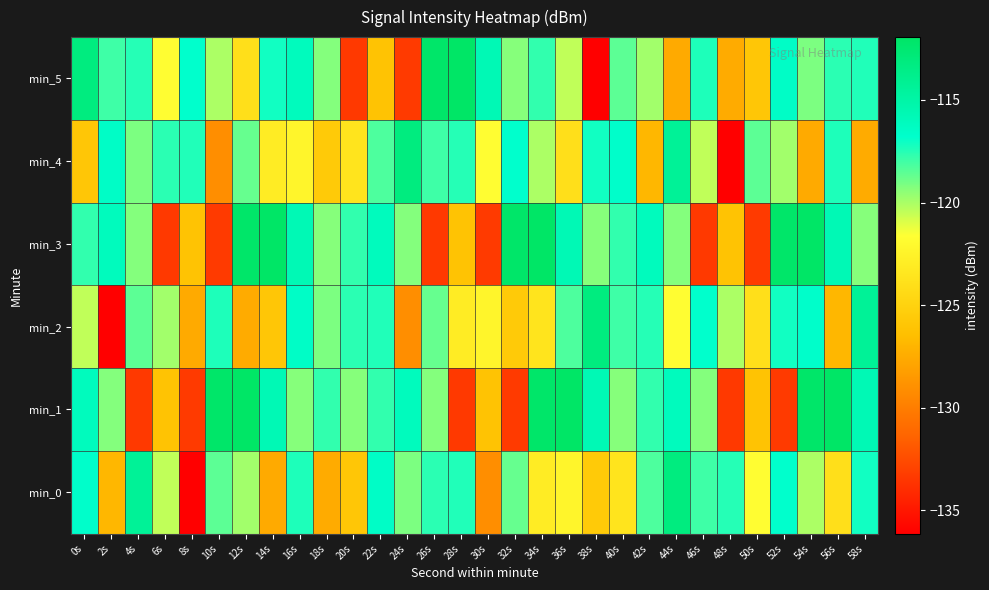

Reading left to right, what are all the values shown in this chart?

min_0: 0s=-116.7	2s=-126.9	4s=-114.3	6s=-120.4	8s=-136.1	10s=-118.5	12s=-119.9	14s=-127.6	16s=-117.4	18s=-127.5	20s=-125.9	22s=-116.5	24s=-119.2	26s=-117.6	28s=-117.4	30s=-129.1	32s=-118.7	34s=-123.1	36s=-122.4	38s=-125.7	40s=-123.7	42s=-118.2	44s=-113.1	46s=-118.0	48s=-117.5	50s=-121.8	52s=-116.8	54s=-120.1	56s=-124.0	58s=-117.1
min_1: 0s=-116.1	2s=-119.3	4s=-133.4	6s=-126.1	8s=-133.4	10s=-112.1	12s=-111.9	14s=-115.7	16s=-119.3	18s=-117.7	20s=-119.3	22s=-117.7	24s=-116.1	26s=-119.3	28s=-133.4	30s=-126.1	32s=-133.4	34s=-112.1	36s=-111.9	38s=-115.7	40s=-119.3	42s=-117.7	44s=-116.1	46s=-119.3	48s=-133.4	50s=-126.1	52s=-133.4	54s=-112.1	56s=-111.9	58s=-115.7
min_2: 0s=-120.4	2s=-136.1	4s=-118.5	6s=-119.9	8s=-127.6	10s=-117.4	12s=-127.5	14s=-125.9	16s=-116.5	18s=-119.2	20s=-117.6	22s=-117.4	24s=-129.1	26s=-118.7	28s=-123.1	30s=-122.4	32s=-125.7	34s=-123.7	36s=-118.2	38s=-113.1	40s=-118.0	42s=-117.5	44s=-121.8	46s=-116.8	48s=-120.1	50s=-124.0	52s=-117.1	54s=-116.7	56s=-126.9	58s=-114.3
min_3: 0s=-117.7	2s=-116.1	4s=-119.3	6s=-133.4	8s=-126.1	10s=-133.4	12s=-112.1	14s=-111.9	16s=-115.7	18s=-119.3	20s=-117.7	22s=-116.1	24s=-119.3	26s=-133.4	28s=-126.1	30s=-133.4	32s=-112.1	34s=-111.9	36s=-115.7	38s=-119.3	40s=-117.7	42s=-116.1	44s=-119.3	46s=-133.4	48s=-126.1	50s=-133.4	52s=-112.1	54s=-111.9	56s=-115.7	58s=-119.3
min_4: 0s=-125.9	2s=-116.5	4s=-119.2	6s=-117.6	8s=-117.4	10s=-129.1	12s=-118.7	14s=-123.1	16s=-122.4	18s=-125.7	20s=-123.7	22s=-118.2	24s=-113.1	26s=-118.0	28s=-117.5	30s=-121.8	32s=-116.8	34s=-120.1	36s=-124.0	38s=-117.1	40s=-116.7	42s=-126.9	44s=-114.3	46s=-120.4	48s=-136.1	50s=-118.5	52s=-119.9	54s=-127.6	56s=-117.4	58s=-127.5
min_5: 0s=-113.1	2s=-118.0	4s=-117.5	6s=-121.8	8s=-116.8	10s=-120.1	12s=-124.0	14s=-117.1	16s=-116.1	18s=-119.3	20s=-133.4	22s=-126.1	24s=-133.4	26s=-112.1	28s=-111.9	30s=-115.7	32s=-119.3	34s=-117.7	36s=-120.4	38s=-136.1	40s=-118.5	42s=-119.9	44s=-127.6	46s=-117.4	48s=-127.5	50s=-125.9	52s=-116.5	54s=-119.2	56s=-117.6	58s=-117.4